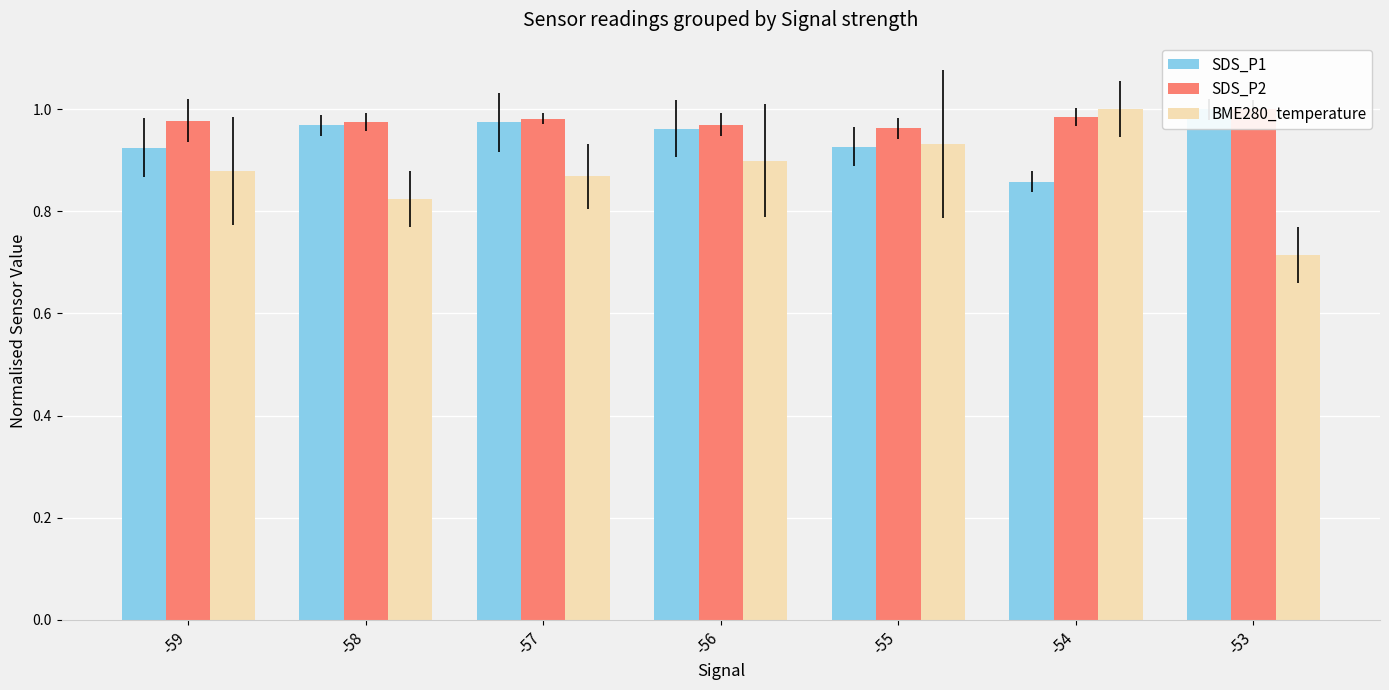

What is the difference between the maximum and second lowest values in the SDS_P1 series?

0.1